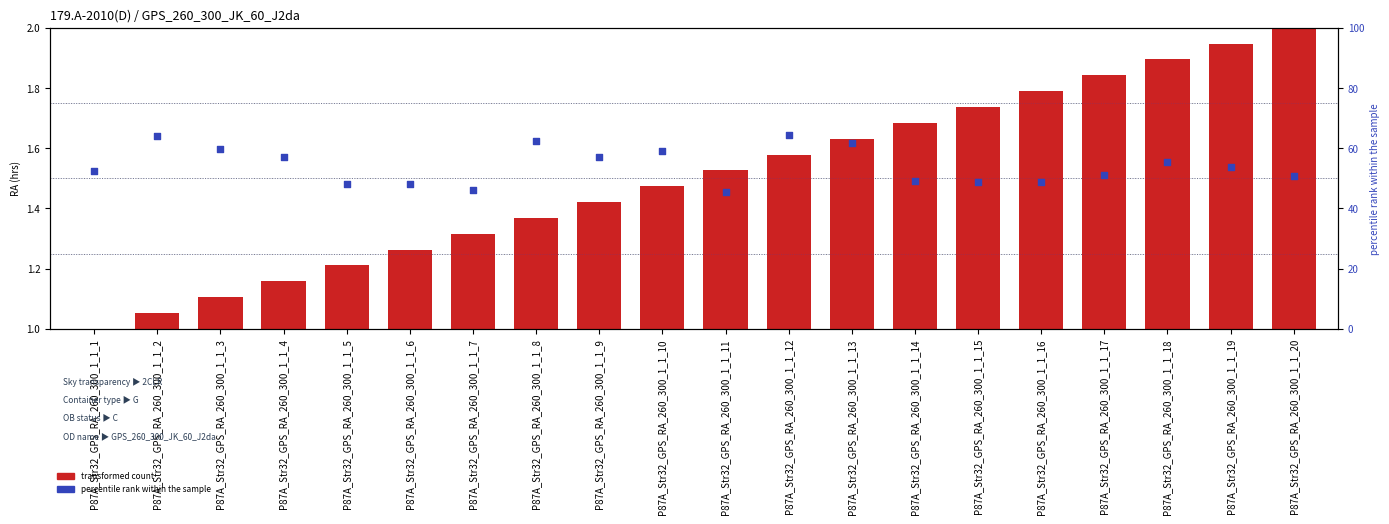

What is the total value across all series at P87A_Str32_GPS_RA_260_300_1_1_4?

58.1